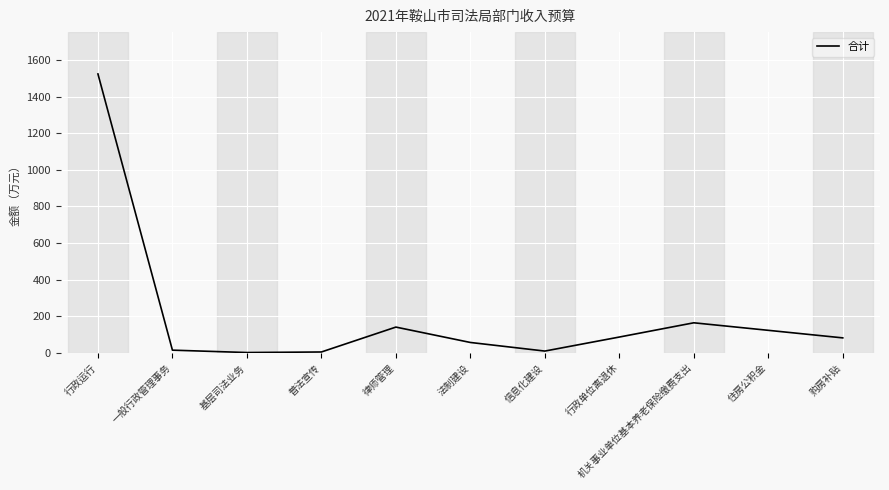

What is the difference between the values at 行政单位离退休 and 行政运行?

1437.2